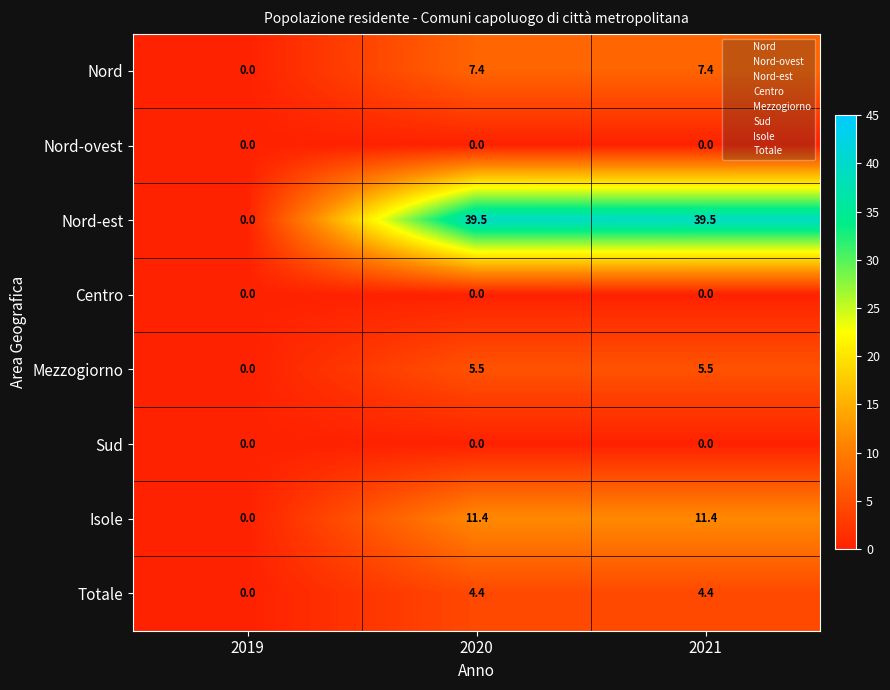

What is the maximum value for Totale?

4.4